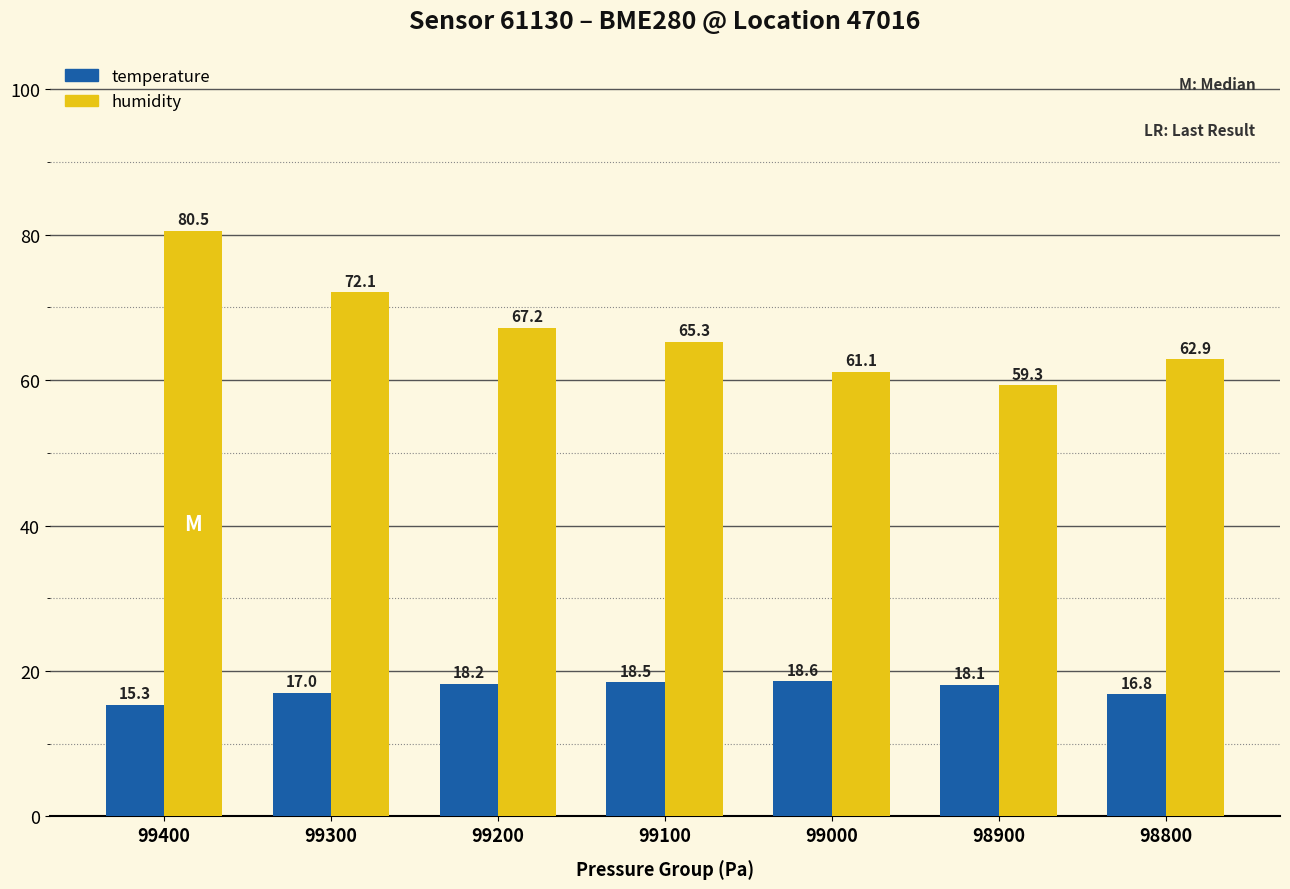

How many values in the temperature series exceed 18?

4